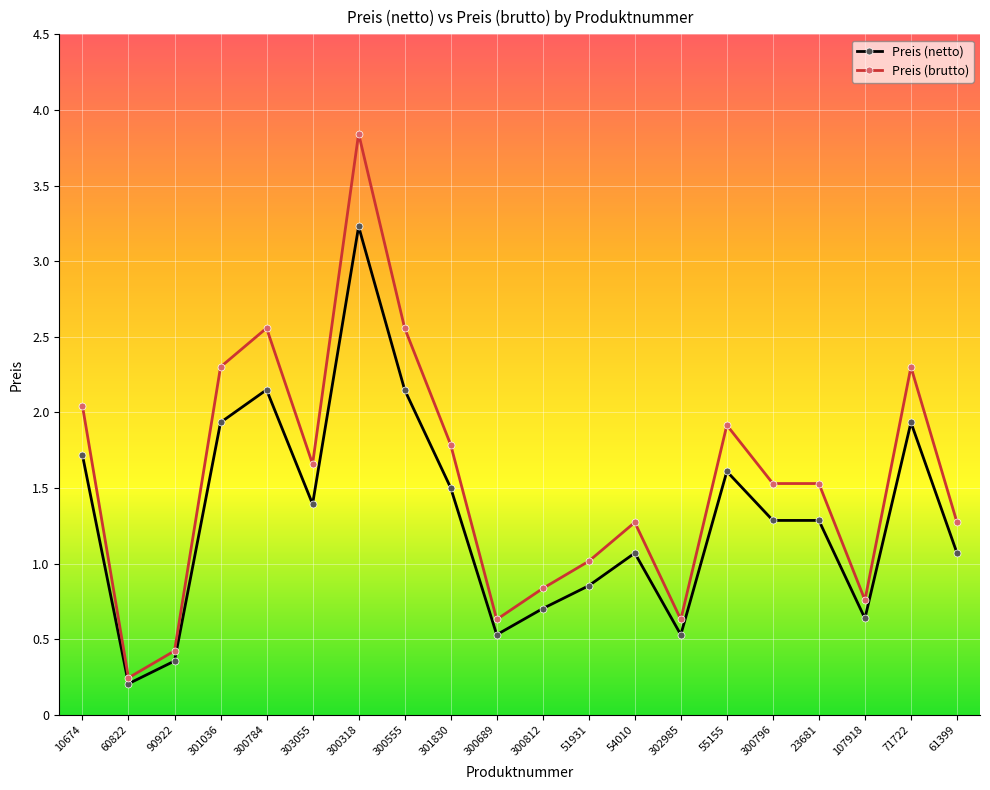

What are all the series names shown in the legend?

Preis (netto), Preis (brutto)